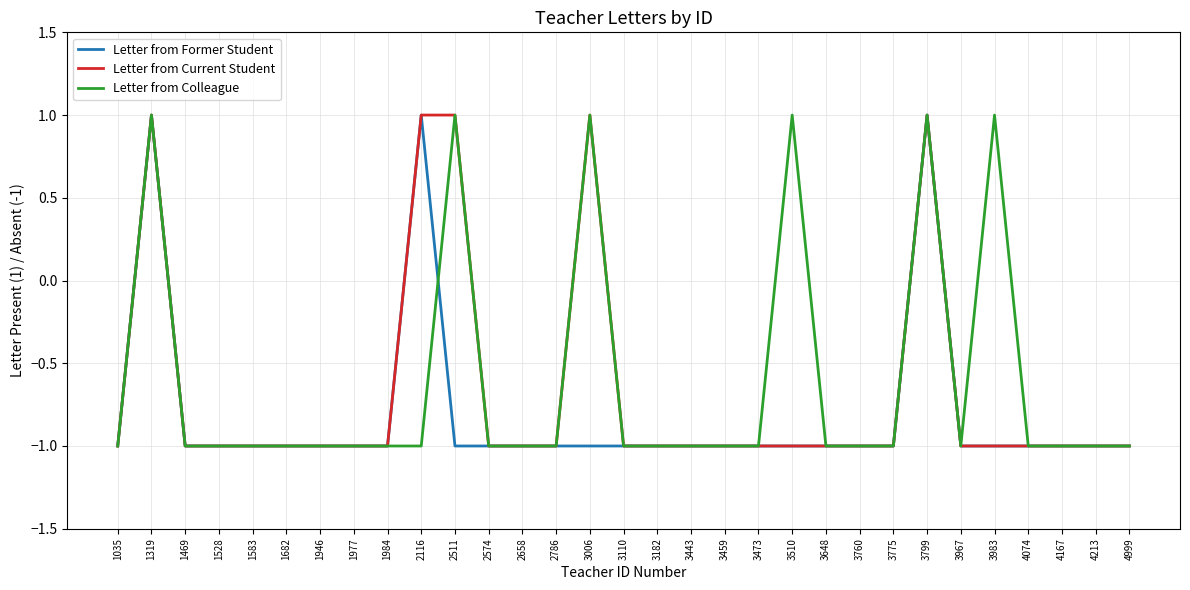

Is it true that Letter from Current Student equals -1 at 1984?

True